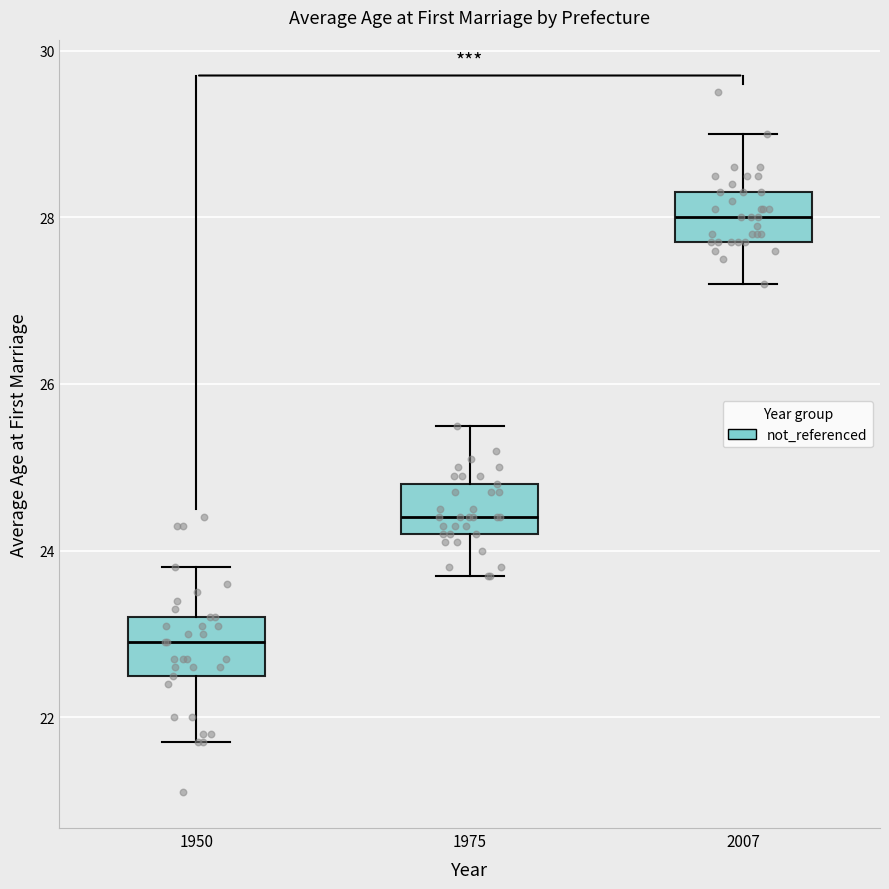

Reading left to right, transcribe this box plot: for each box, give where its median line is, the range the box spans, and where its two whiskers end, as read against the y-axis. The values are not printed on the chart, so give them approximately, as read against the axis.

1950: median 23.0, box 22.6 to 23.2, whiskers 21.8 to 23.8
1975: median 24.4, box 24.2 to 24.8, whiskers 23.8 to 25.6
2007: median 28.0, box 27.8 to 28.4, whiskers 27.2 to 29.0